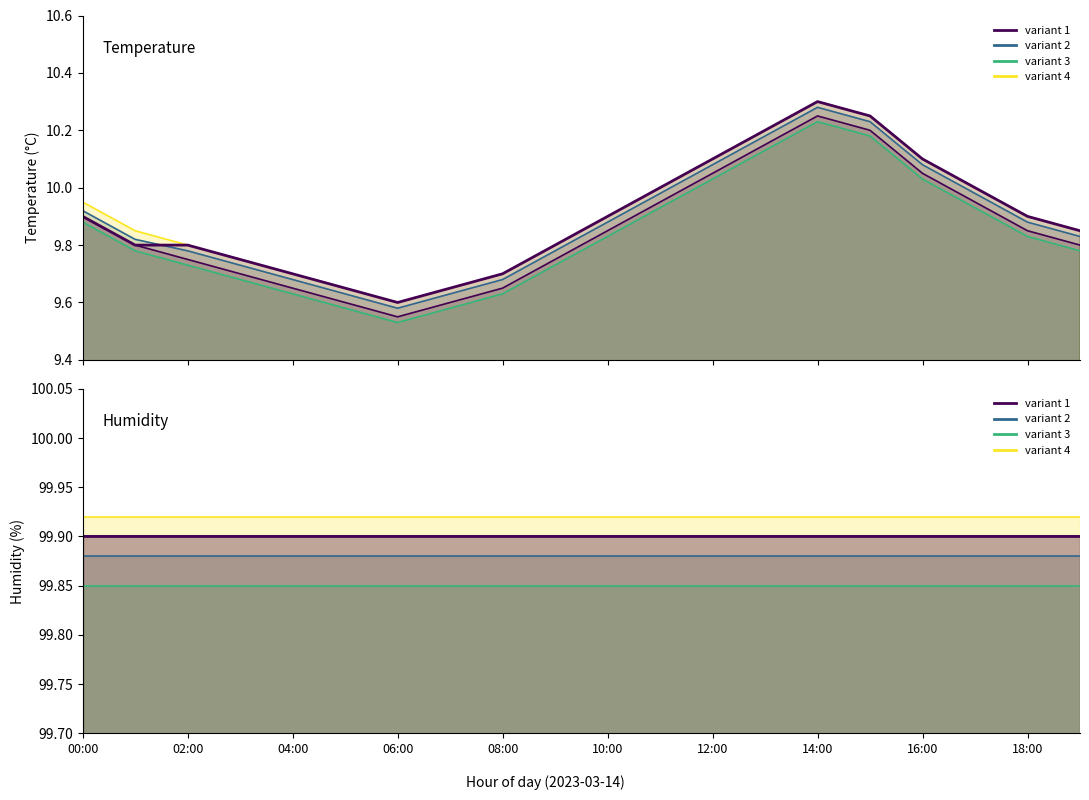

Where is the first local maximum for temperature?

14:00